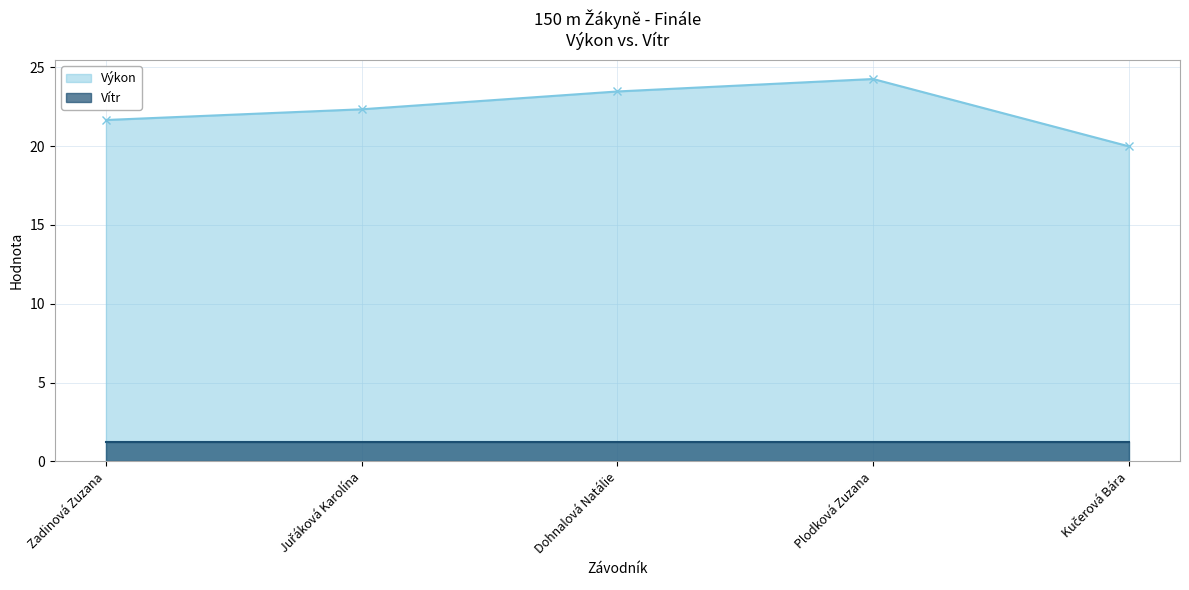

What is the sum of the values at Plodková Zuzana and Juřáková Karolína?

46.6